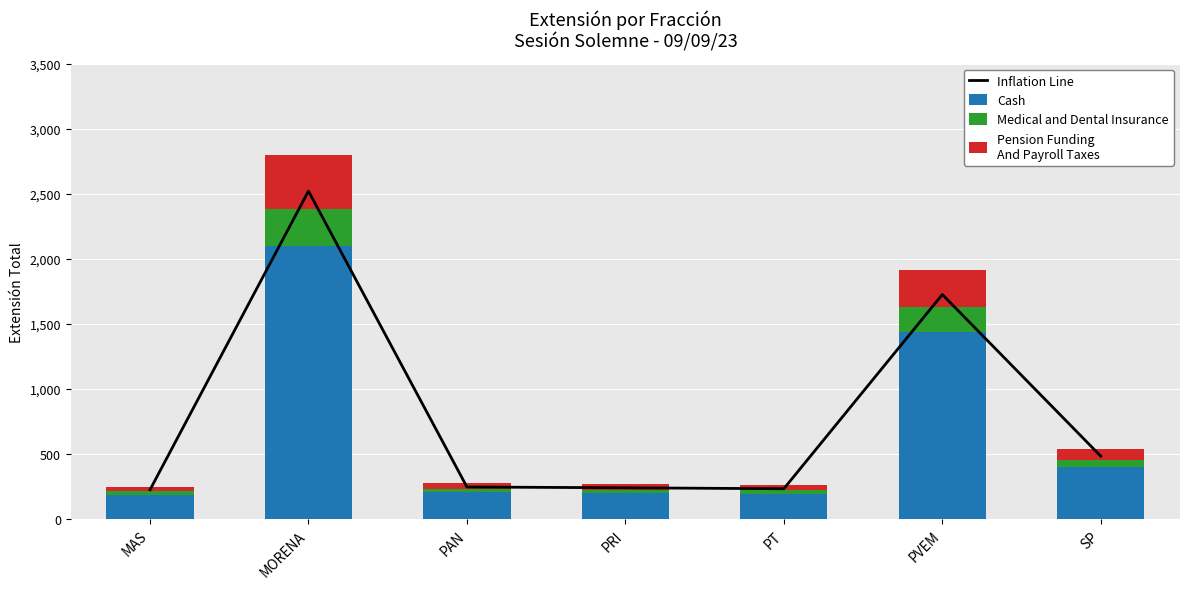

The Inflation Line series shows 483.3 at SP. True or false?

True